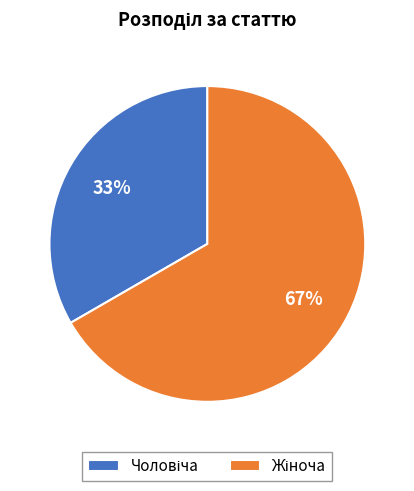

To the nearest percent, what is the average slice percentage?

50%